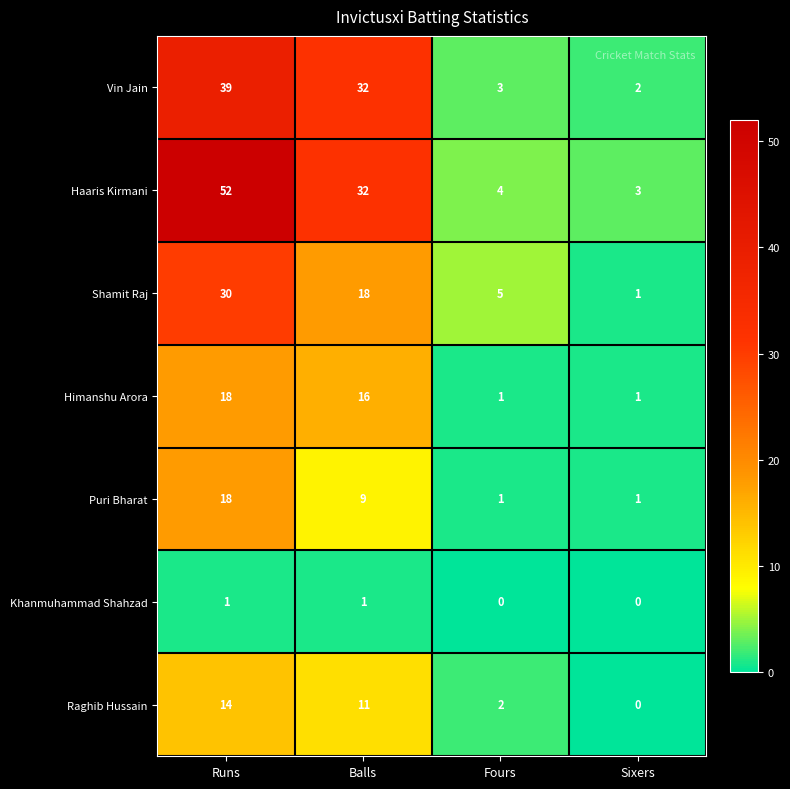

What is the difference between the highest and lowest values at Sixers?

3